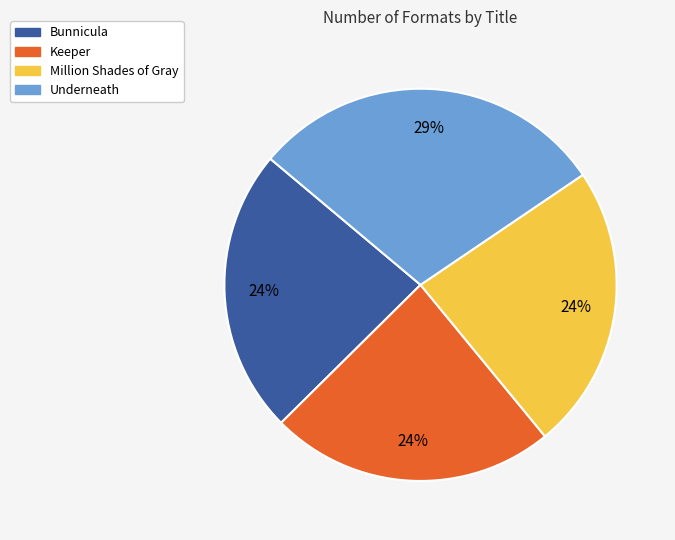

To the nearest percent, what is the average slice percentage?

25%